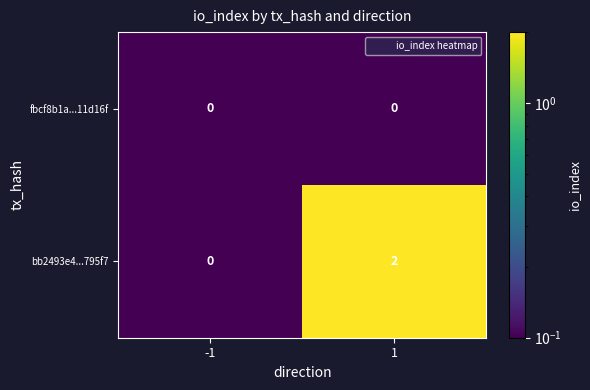

Rank the categories by bb2493e4...795f7 value from lowest to highest.

-1, 1